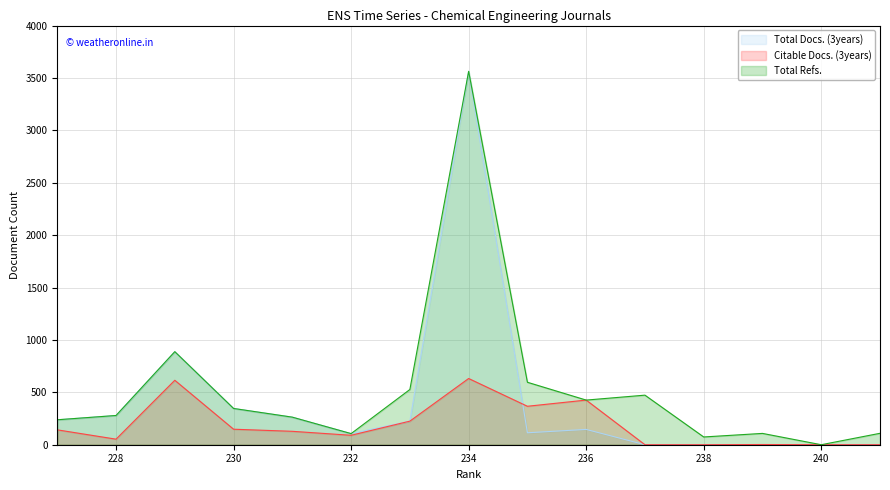

Does the chart display data point markers on the line(s)?

No